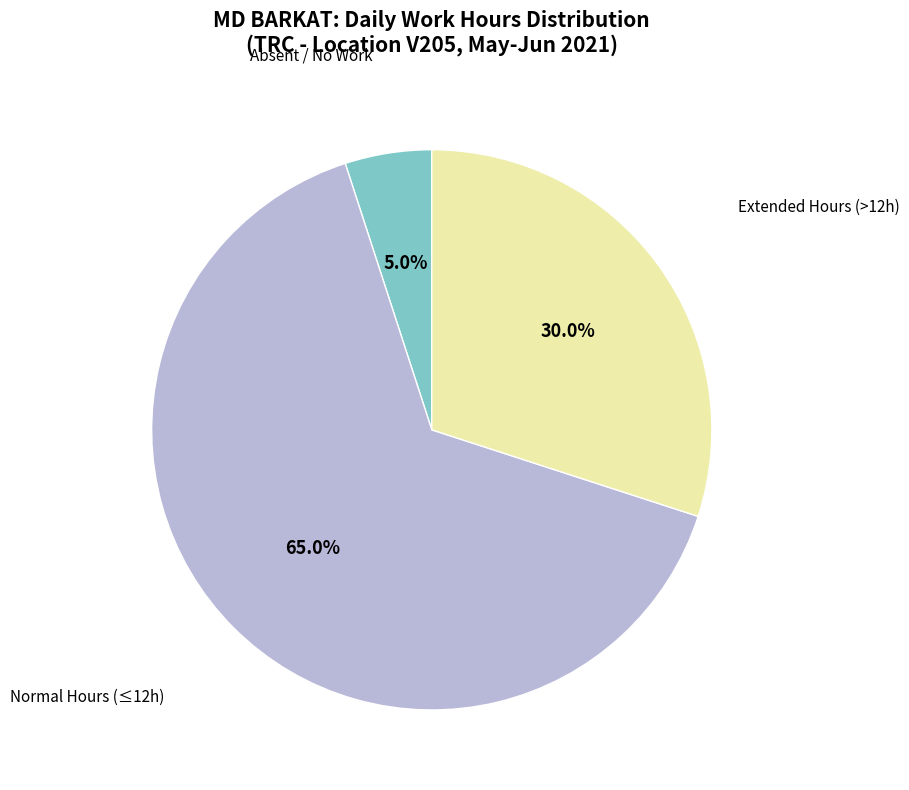

What is the total percentage of Absent / No Work and Normal Hours (≤12h)?

70.0%